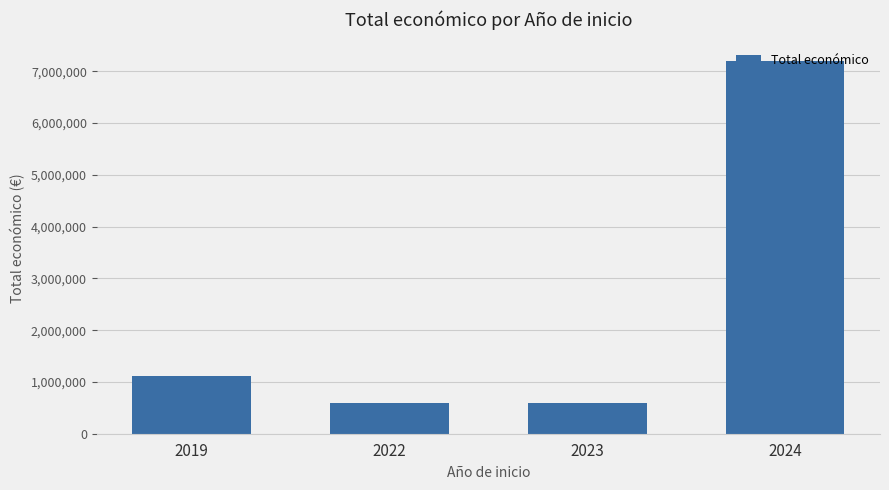

What is the value of the 3rd bar from the left?

589584